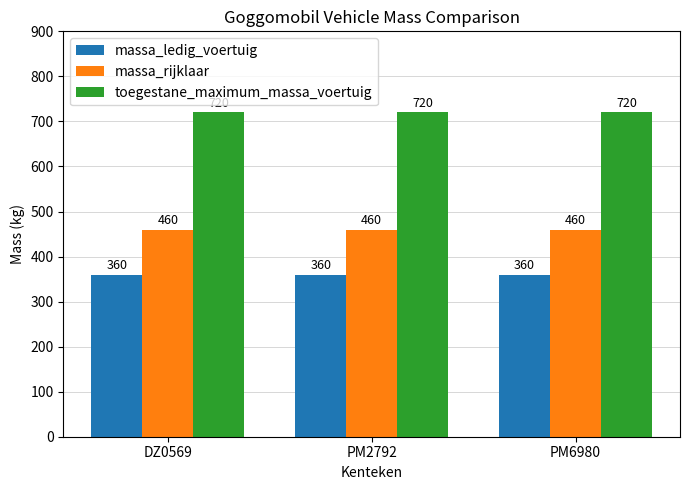

What is the label of the 3rd bar from the left?

PM6980